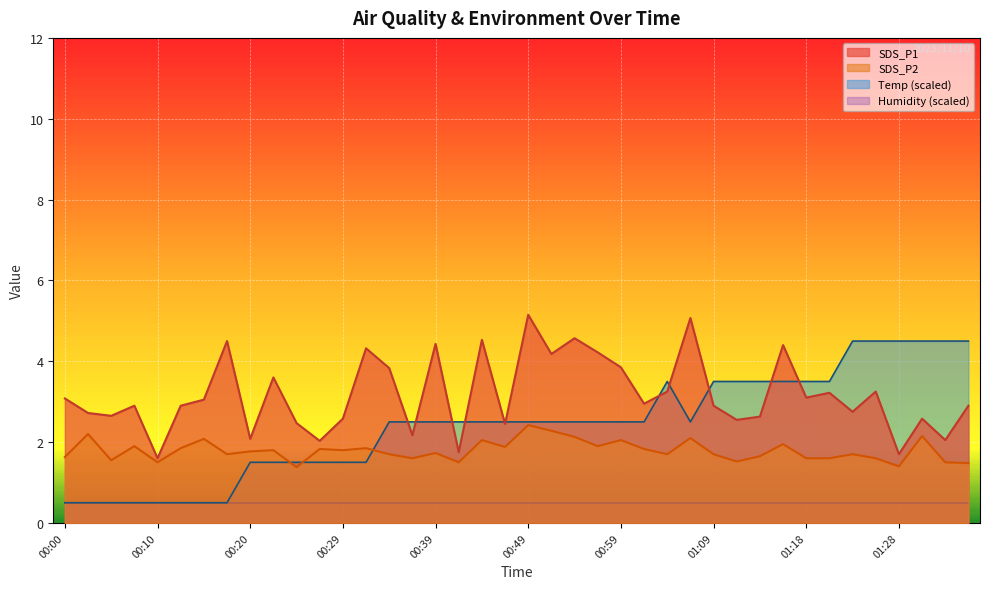

How many interior local valleys does the SDS_P1 series have?

14